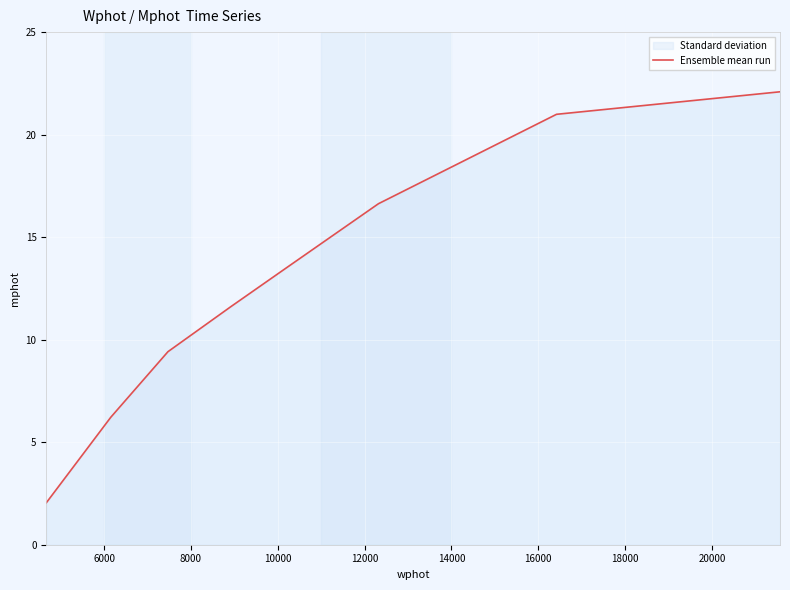

How many lines are shown in the chart?

1